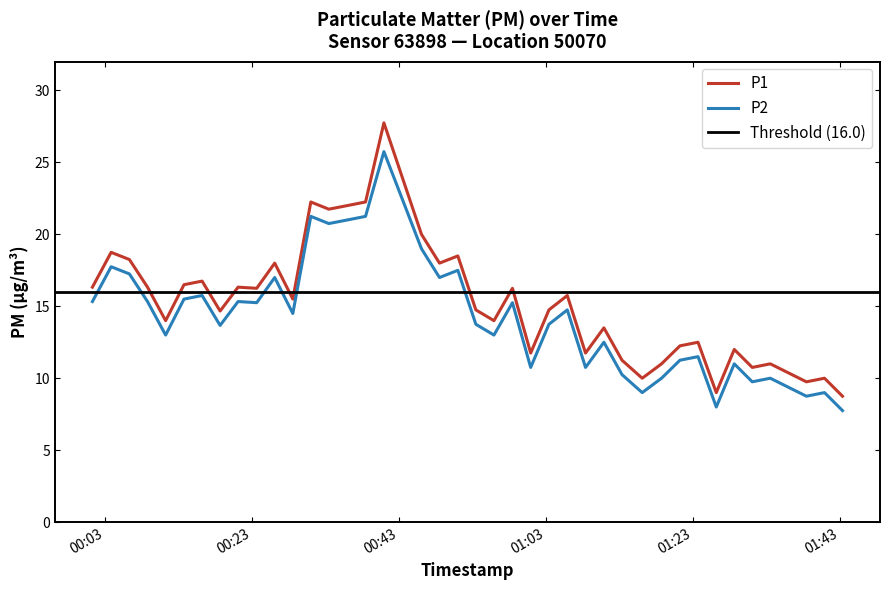

What is the label of the 33rd point from the left?

2022-09-02T01:23:44